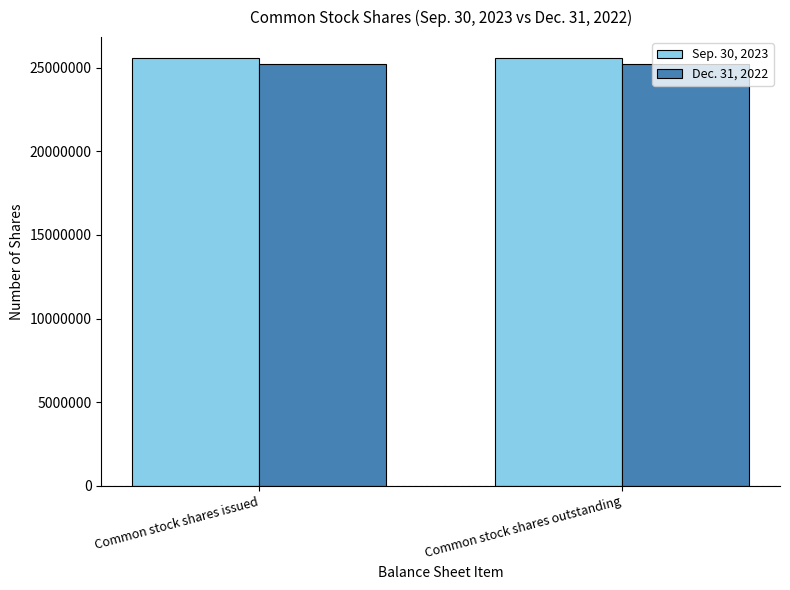

Count the number of categories in the chart.

2